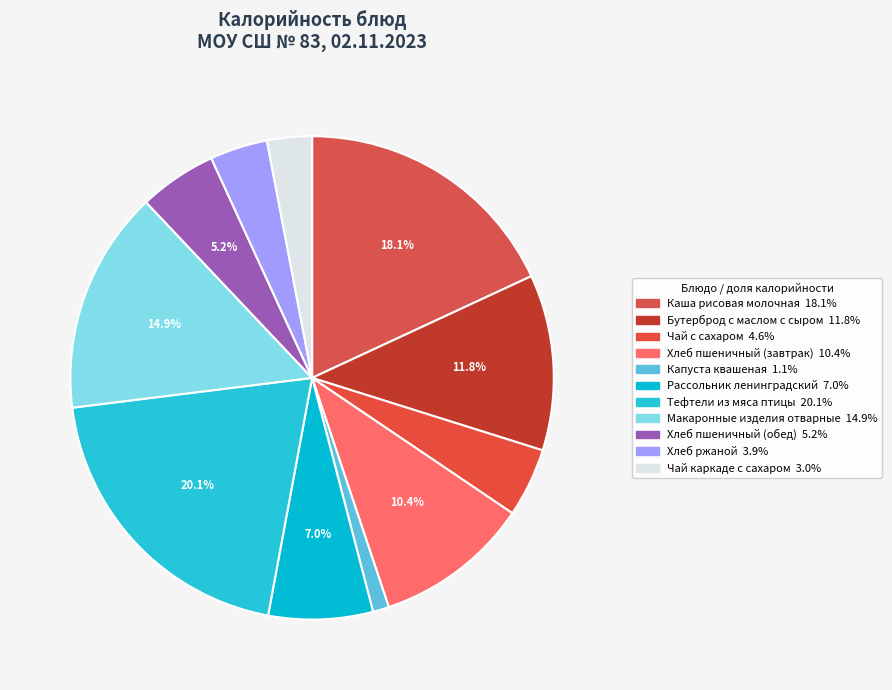

What percentage is the Чай каркаде с сахаром slice, to the nearest percent?

3%